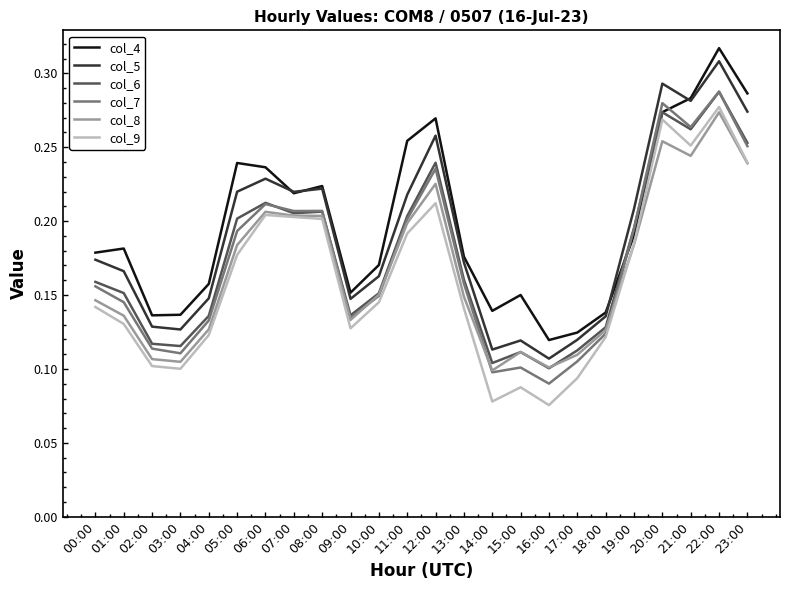

What position from the right is 09:00?

15